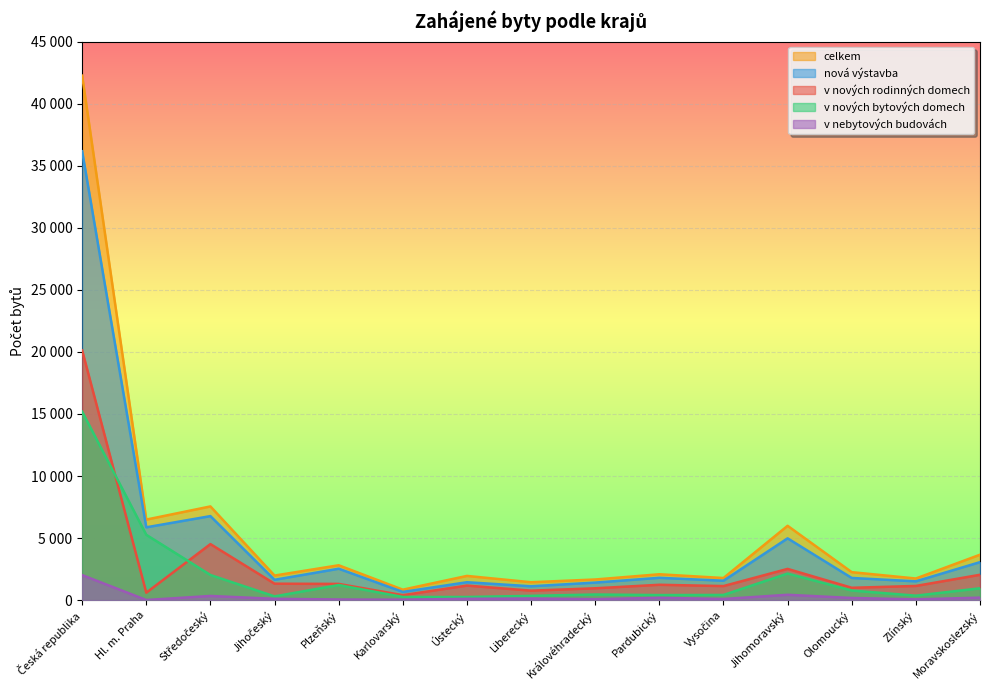

How many interior local valleys does the celkem series have?

6